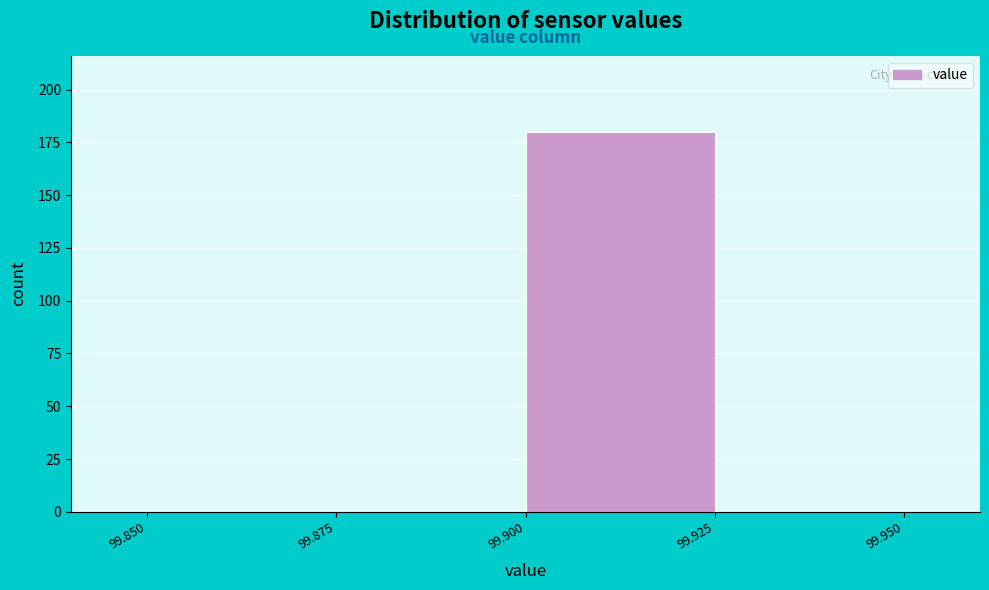

Reading left to right, list every bar in this chart as the range it spans on the x-axis followed by its height. The values are not printed on the chart, so give them approximately, as read against the axis.

99.850 to 99.875: 0
99.875 to 99.900: 0
99.900 to 99.925: 180
99.925 to 99.950: 0